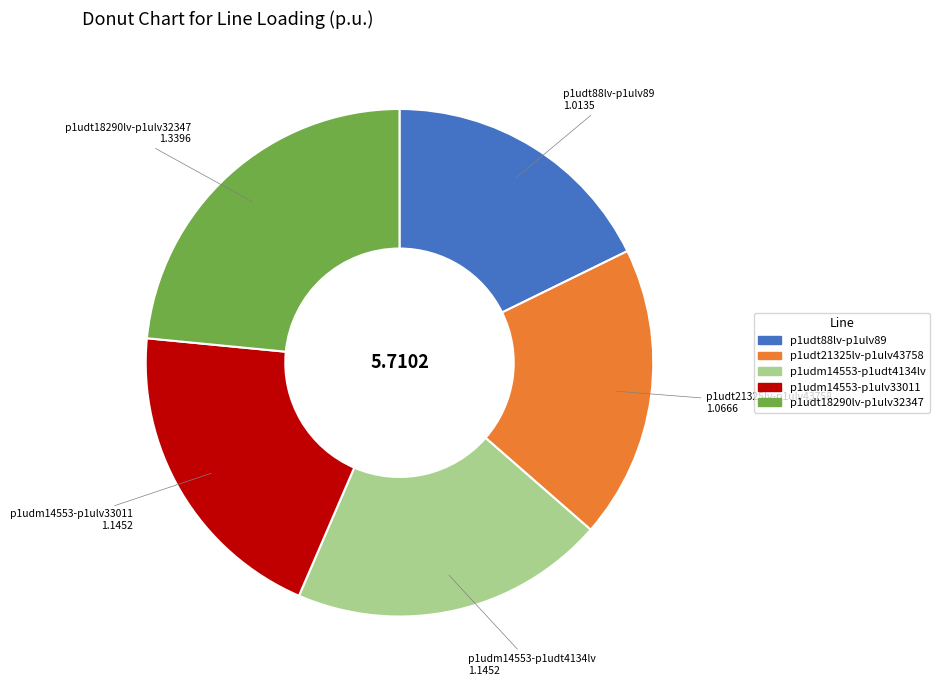

Is there any slice that represents more than half of the pie?

No